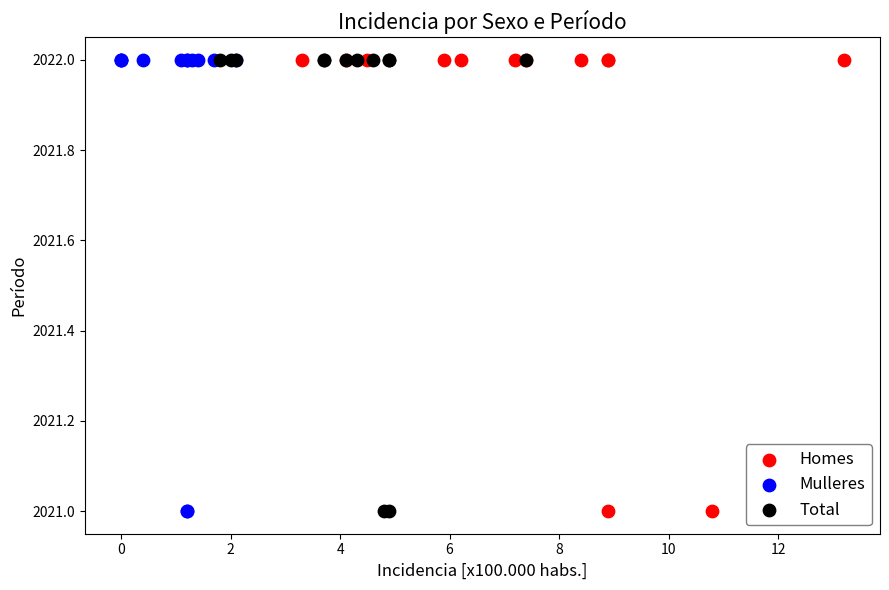

What are all the series names shown in the legend?

Homes, Mulleres, Total